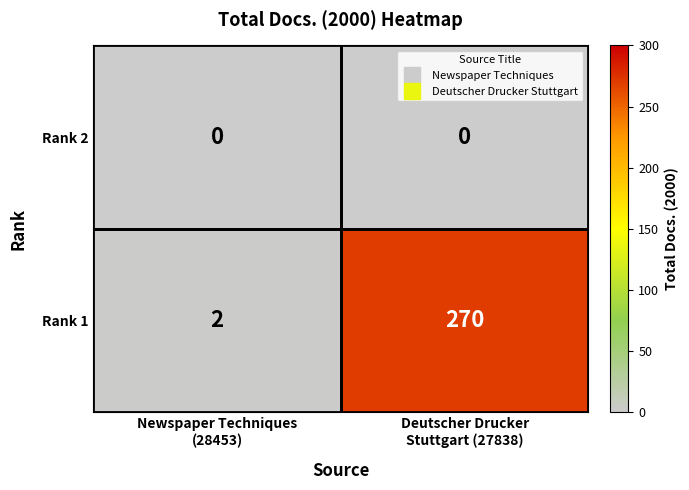

List the series in order of their peak value, highest first.

Rank 1, Rank 2